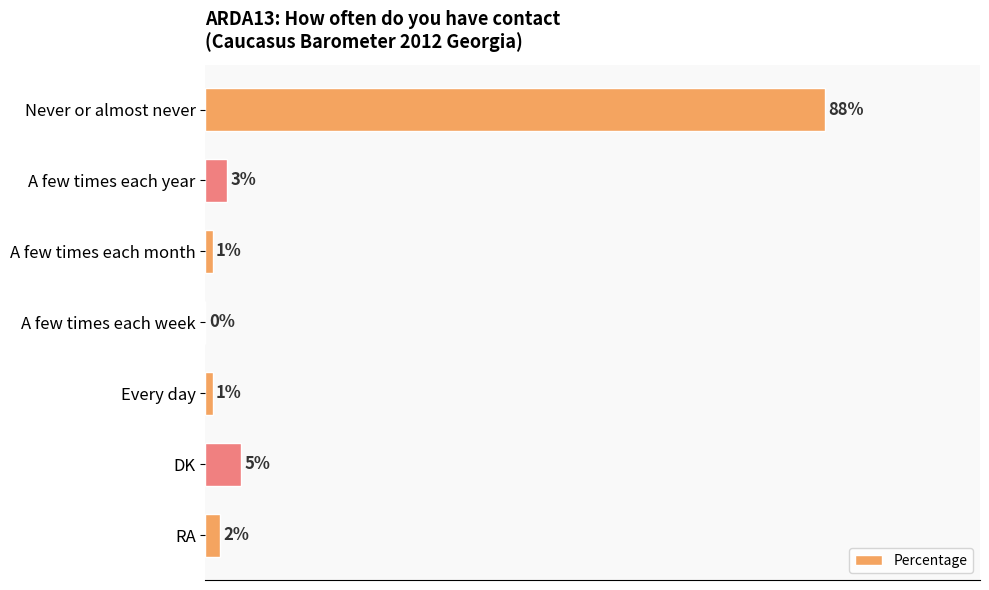

Between RA and DK, which is larger?

DK